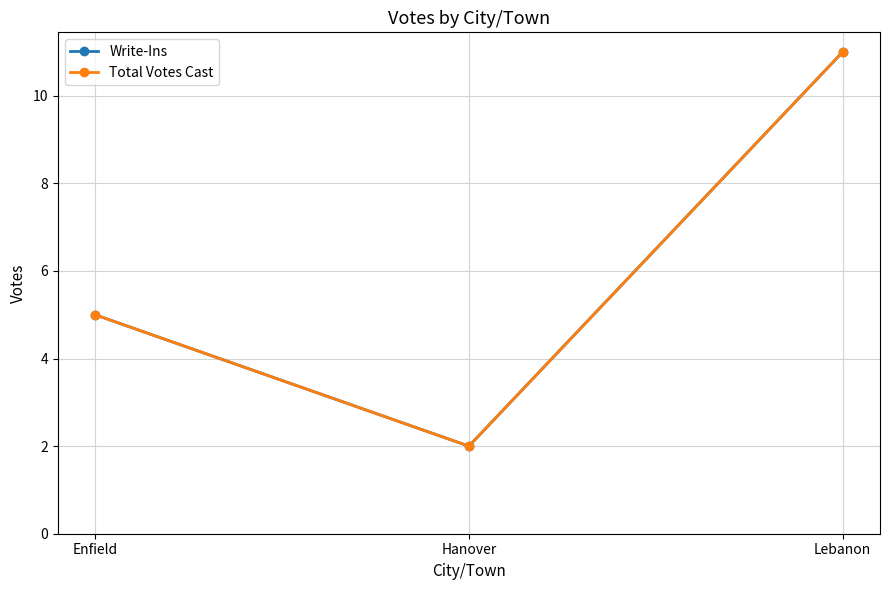

Which series has the widest spread of values?

Write-Ins